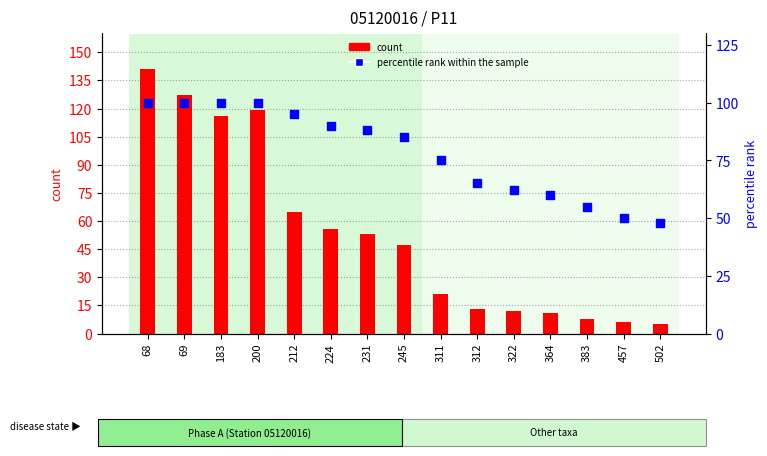

What are all the series names shown in the legend?

count, percentile rank within the sample